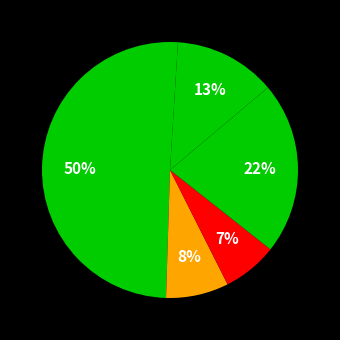

How many slices are in this pie chart?

6